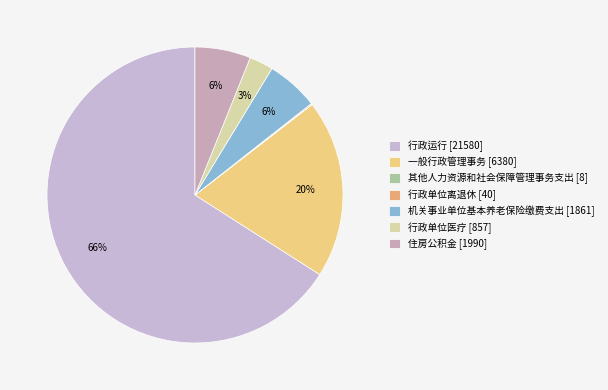

To the nearest percent, what portion does 行政单位医疗 represent?

3%